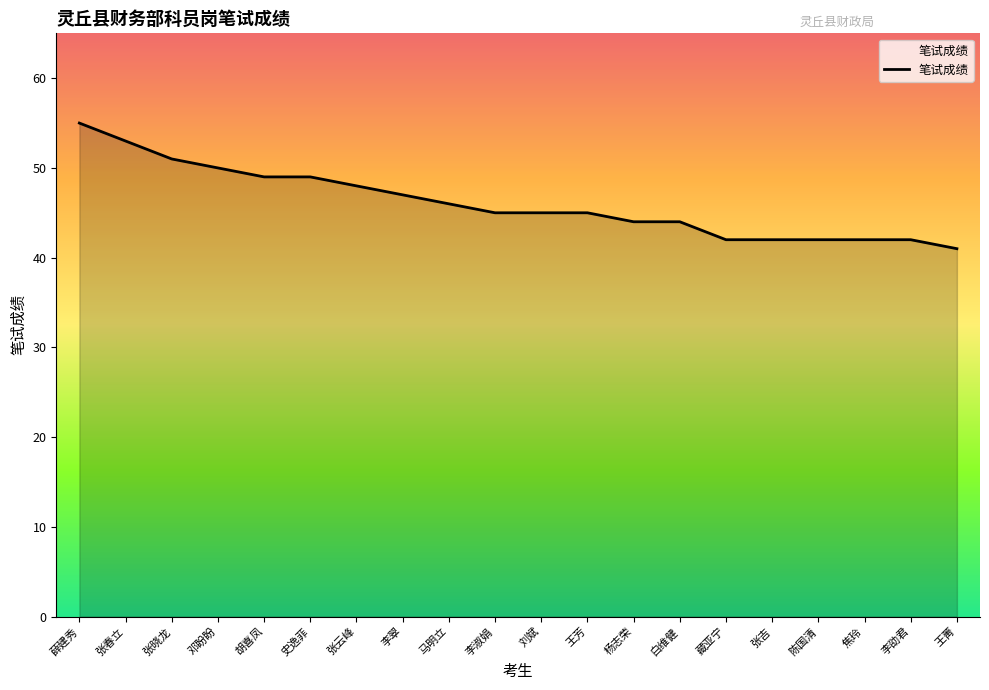

What position from the left is 邓盼盼?

4